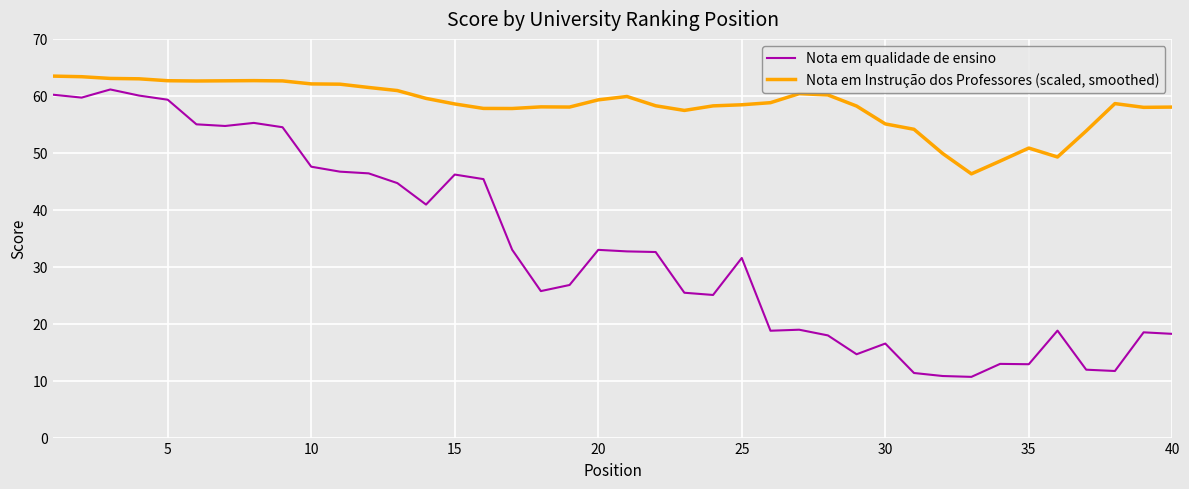

Does the chart display data point markers on the line(s)?

No